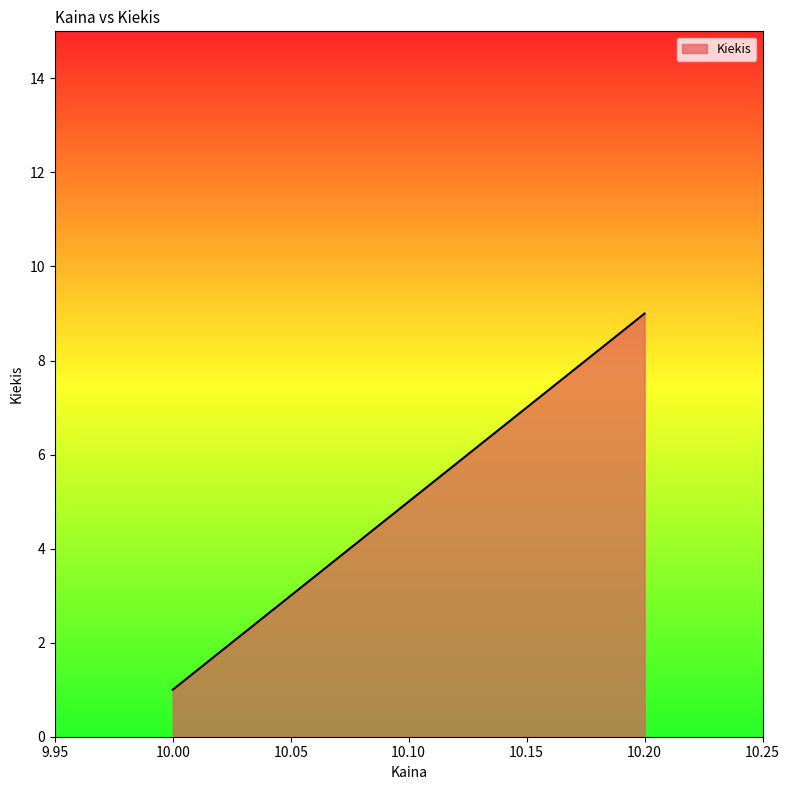

How many distinct data groups are displayed?

1